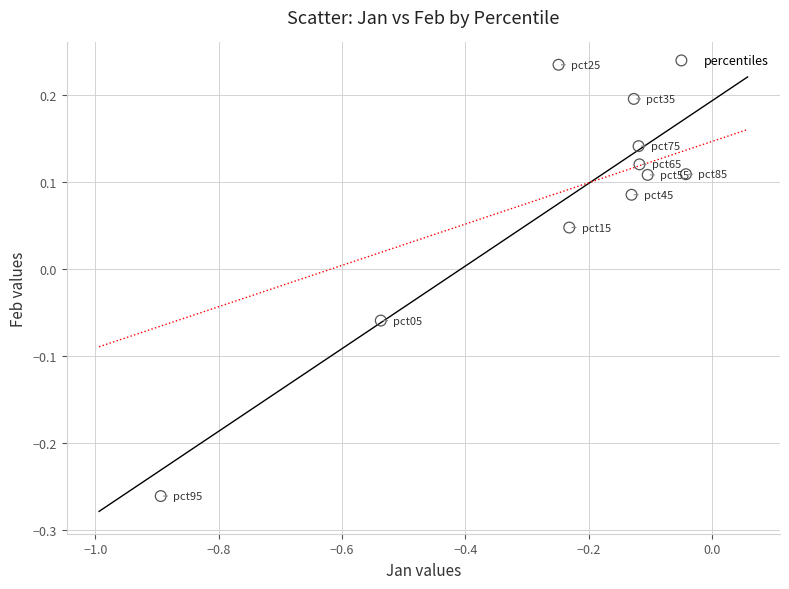

What is the range of X values (max minus min)?

0.9